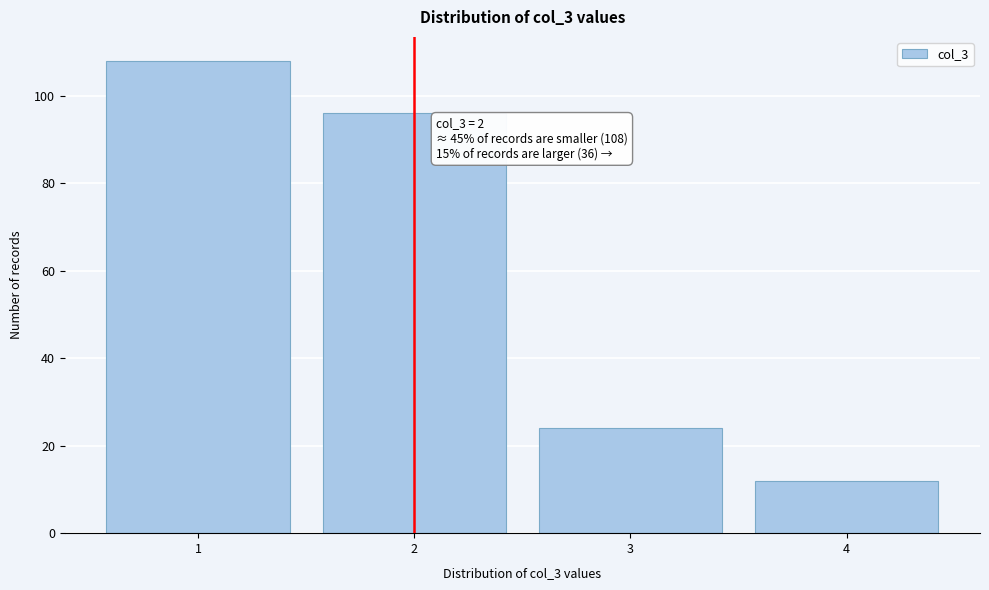

Reading left to right, extract all data points from this chart.

108	96	24	12